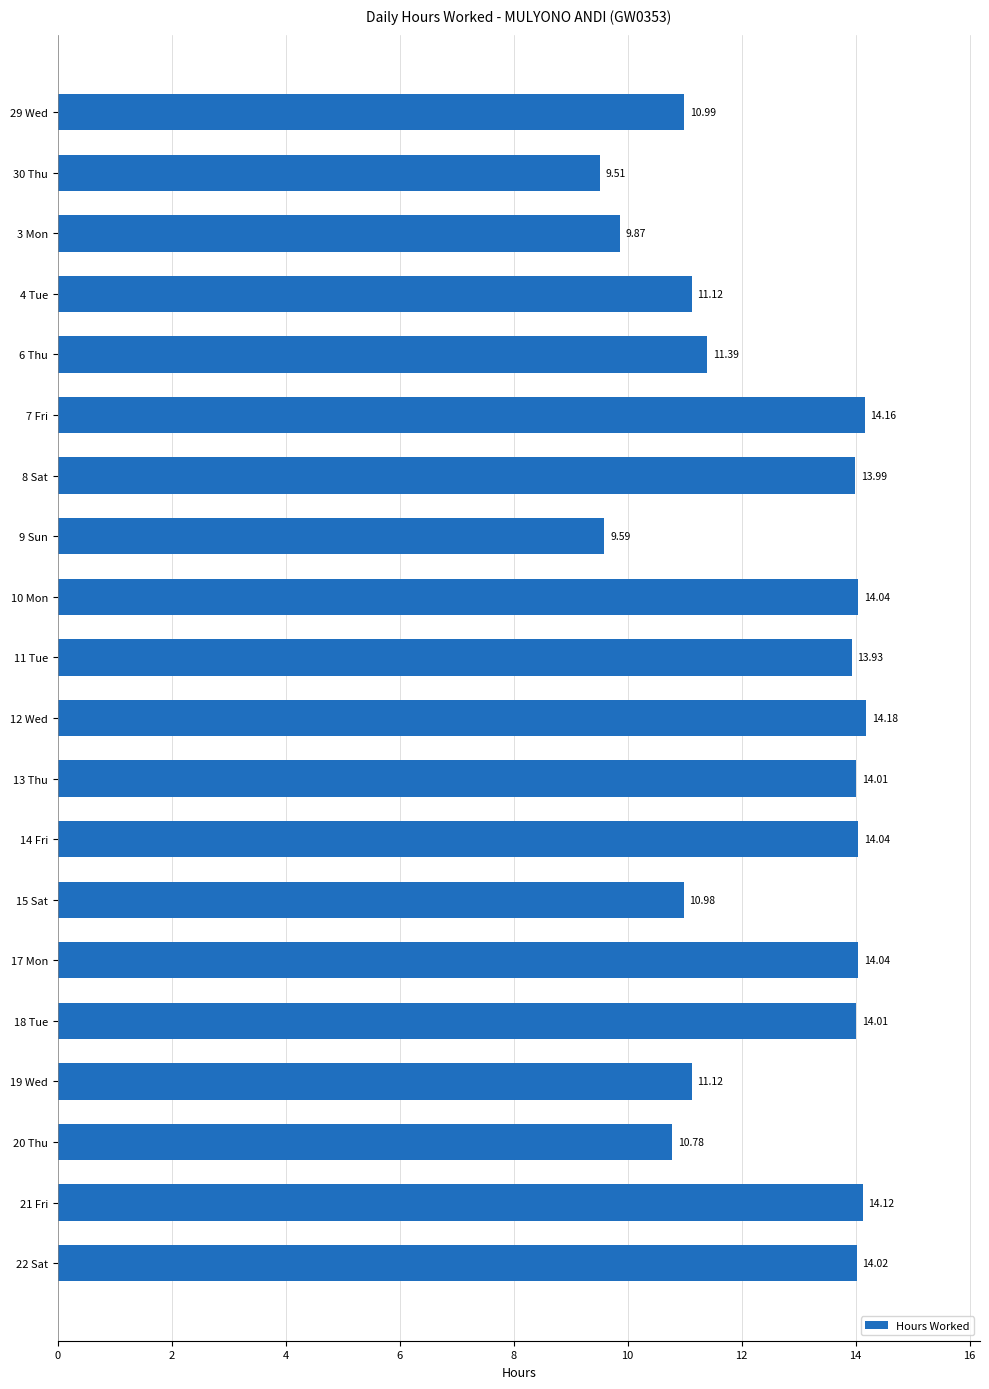

Count the number of data series in this chart.

1